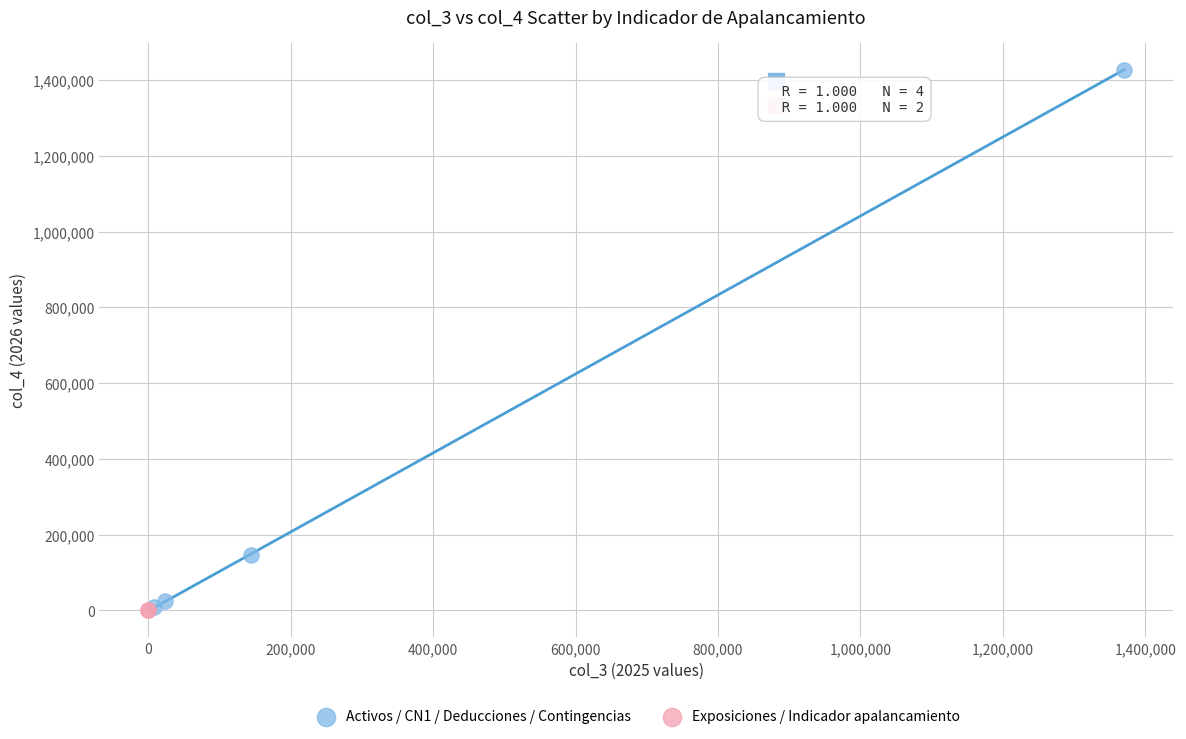

What are all the series names shown in the legend?

Activos / CN1 / Deducciones / Contingencias, Exposiciones / Indicador apalancamiento